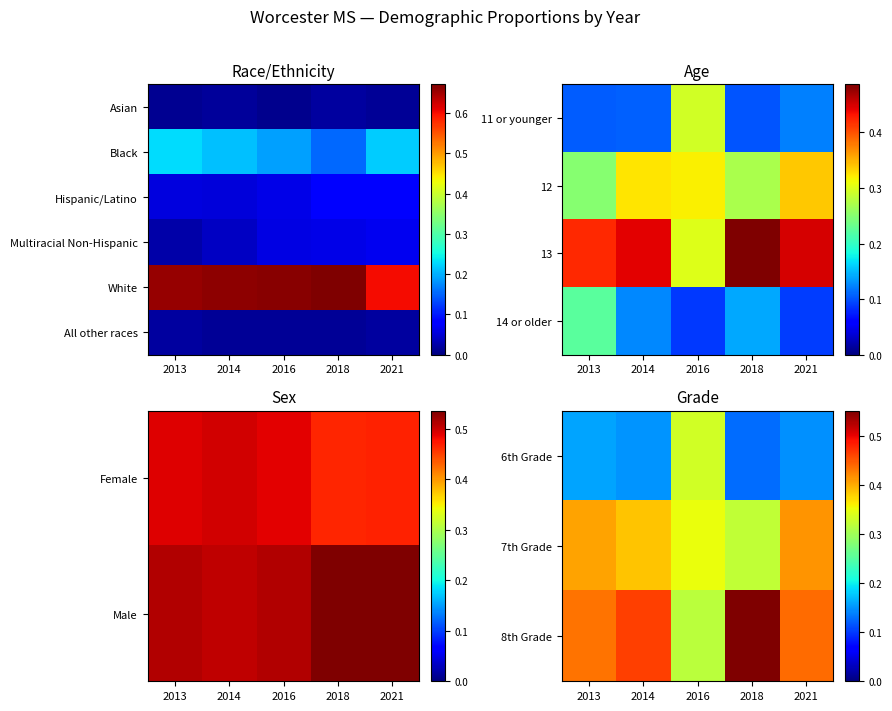

Between 2021 and 2014, which is larger?

2014